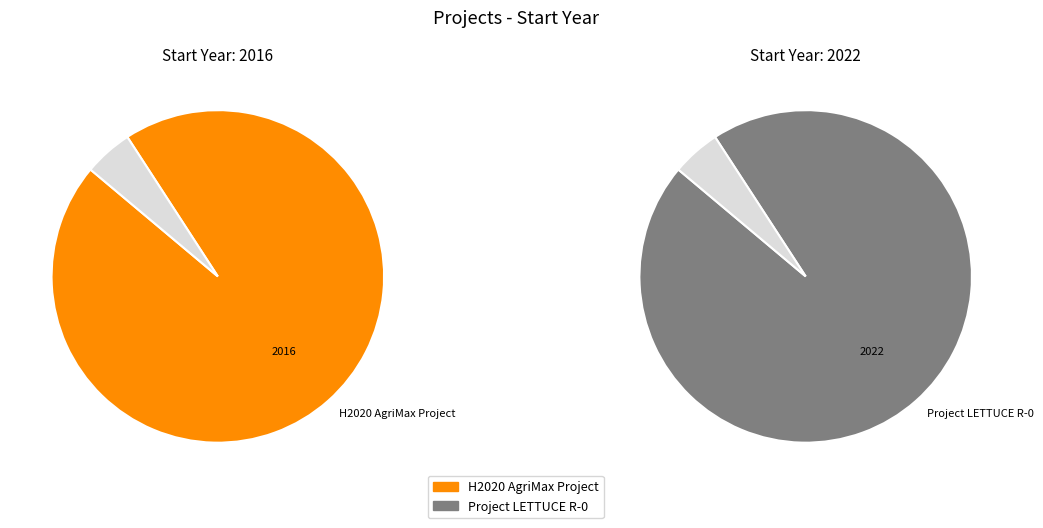

Rank the categories by value from lowest to highest.

H2020 AgriMax Project, Project LETTUCE R-0